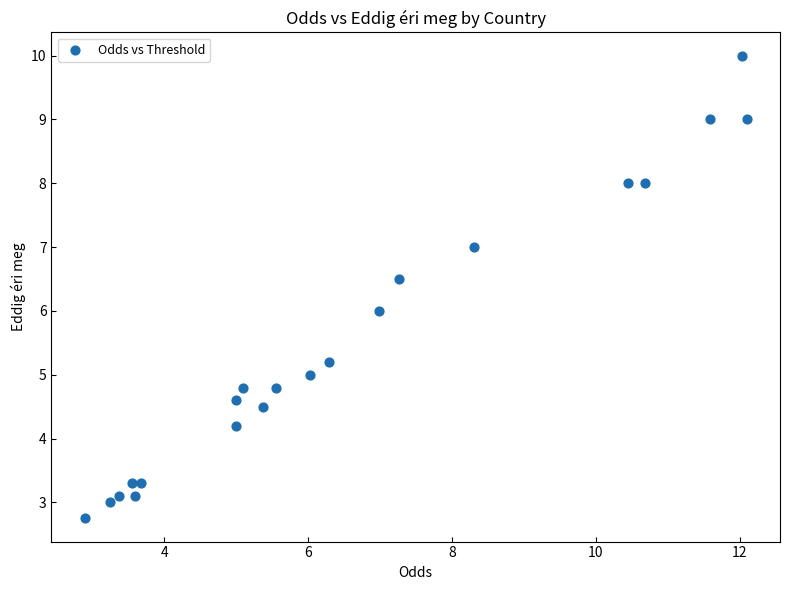

What is the range of X values (max minus min)?

9.2